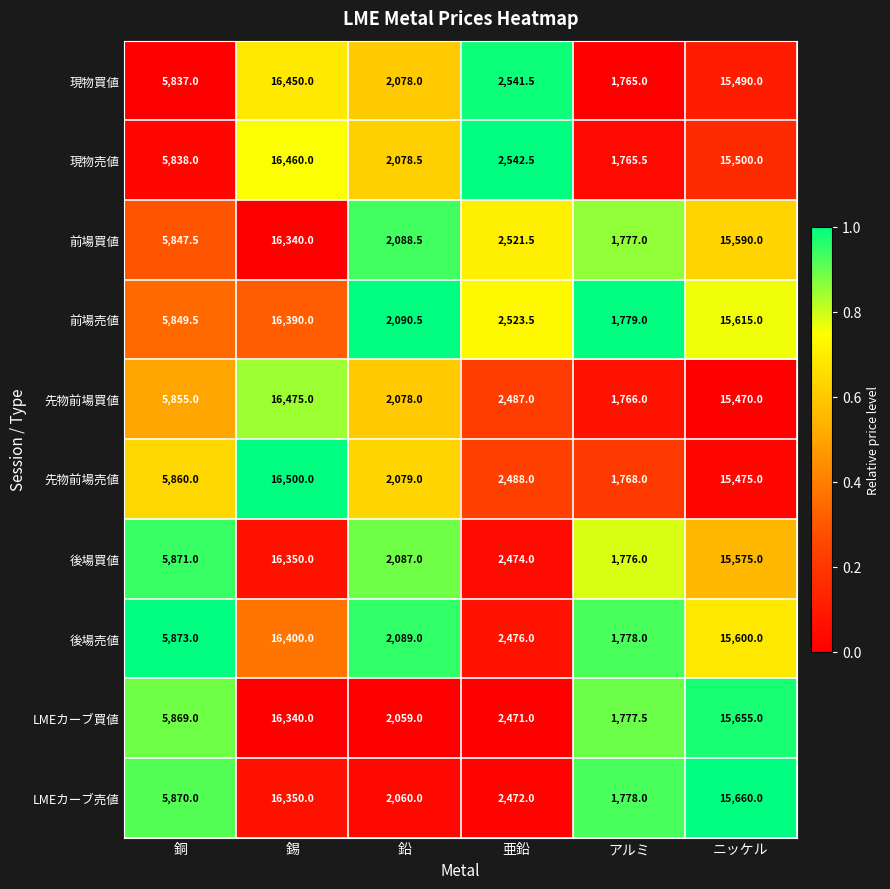

List the labels in order of 前場売値 value, smallest first.

アルミ, 鉛, 亜鉛, 銅, ニッケル, 錫